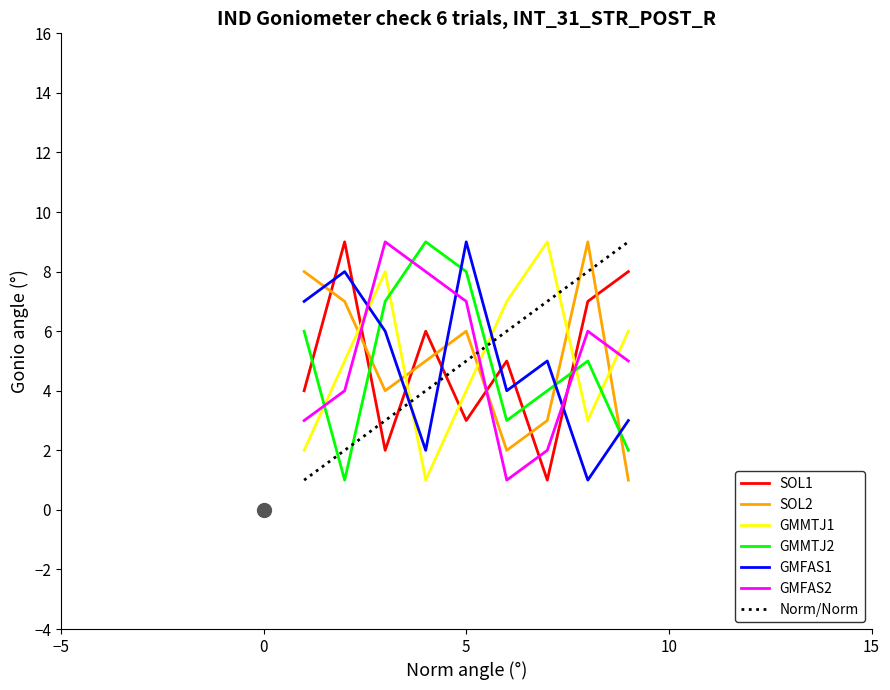

True or false: GMFAS1 and GMFAS2 intersect in this chart.

True